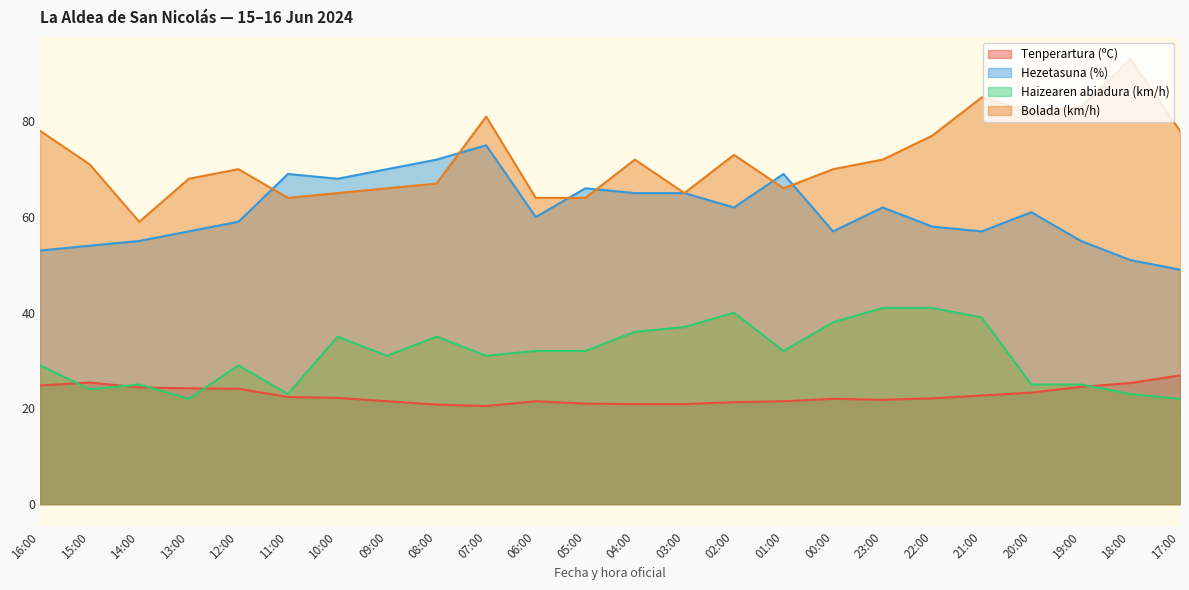

The Haizearen abiadura (km/h) series shows 41.0 at 22:00. True or false?

True